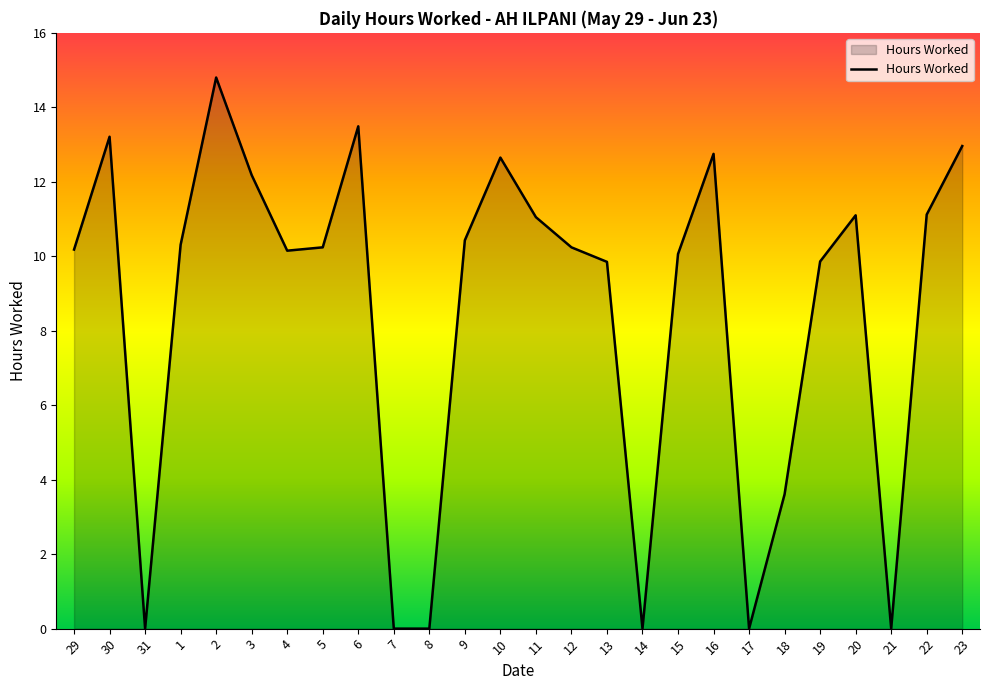

The value at 17 is 0.0. True or false?

True